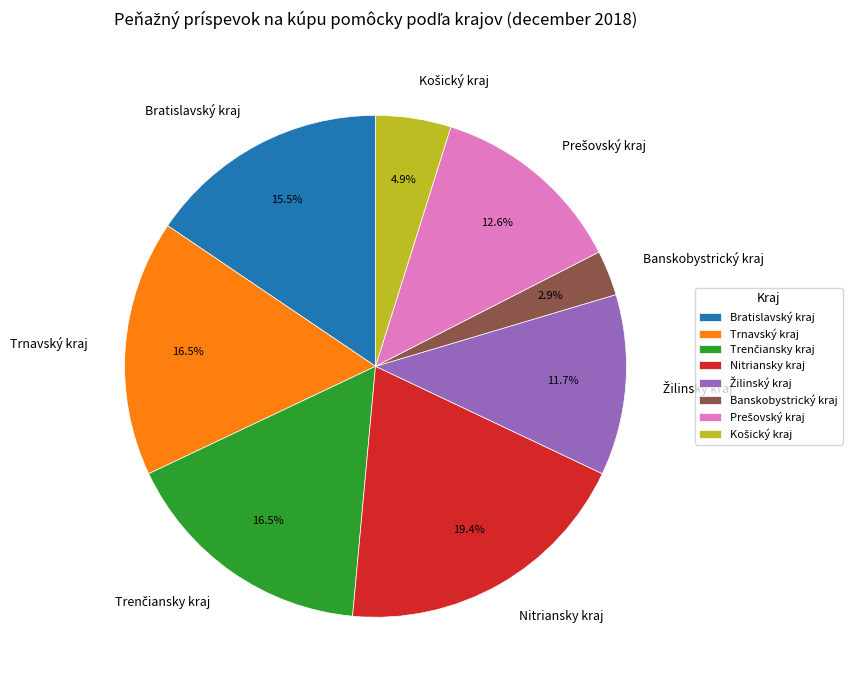

How many slices are in this pie chart?

8